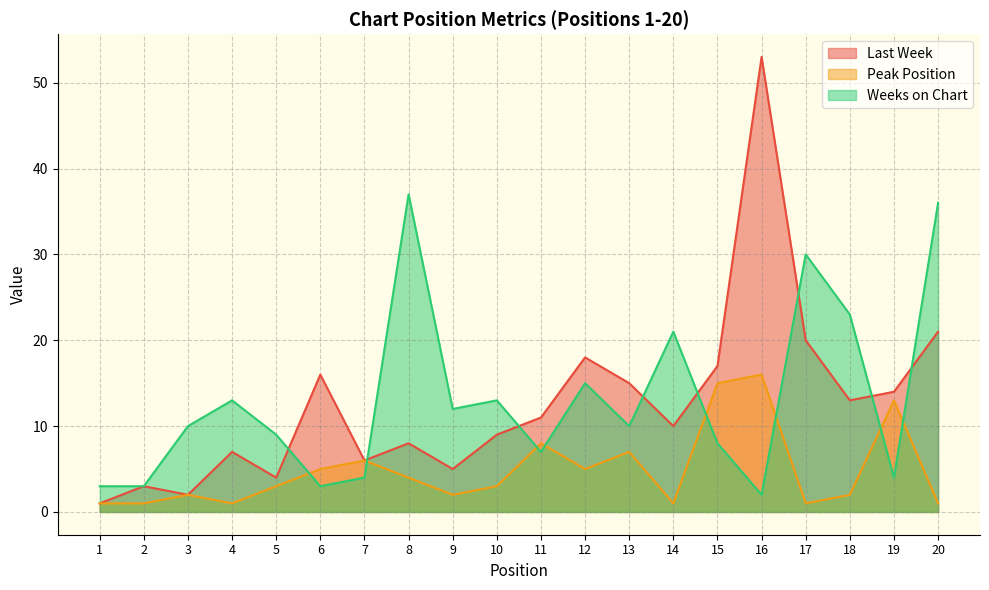

Does the chart display data point markers on the line(s)?

No